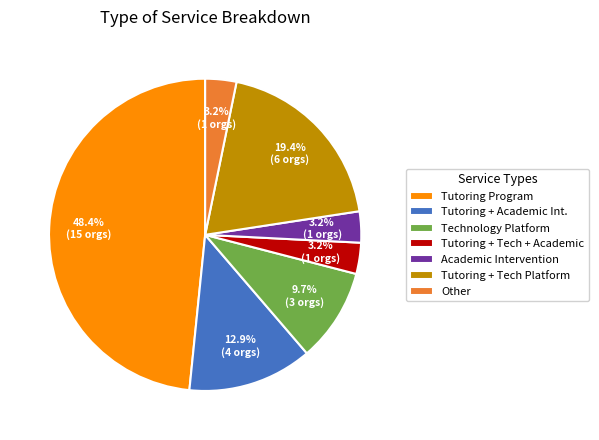

Does any single category account for the majority?

No